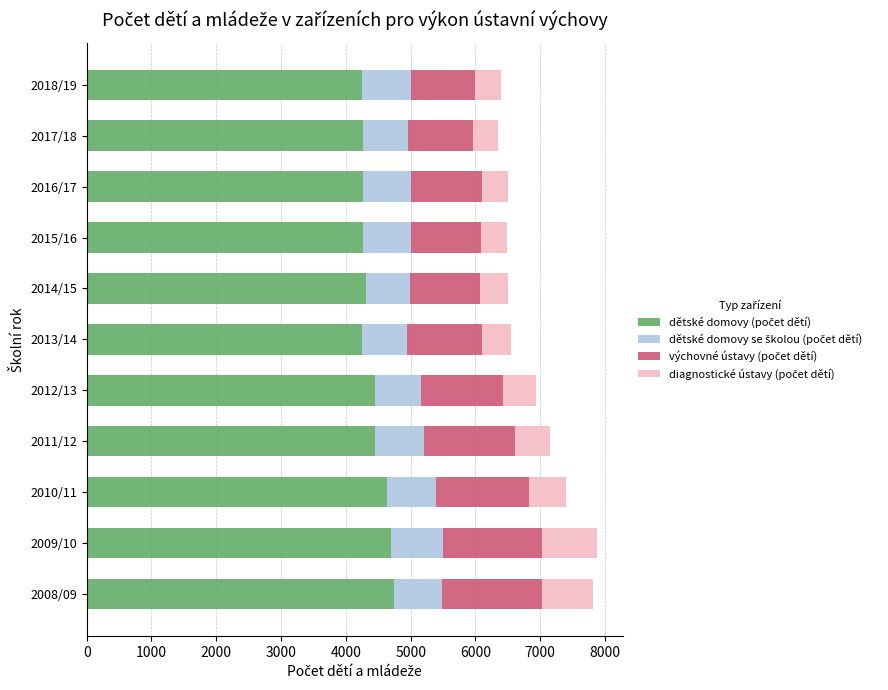

What is the total value across all series at 2011/12?

7150